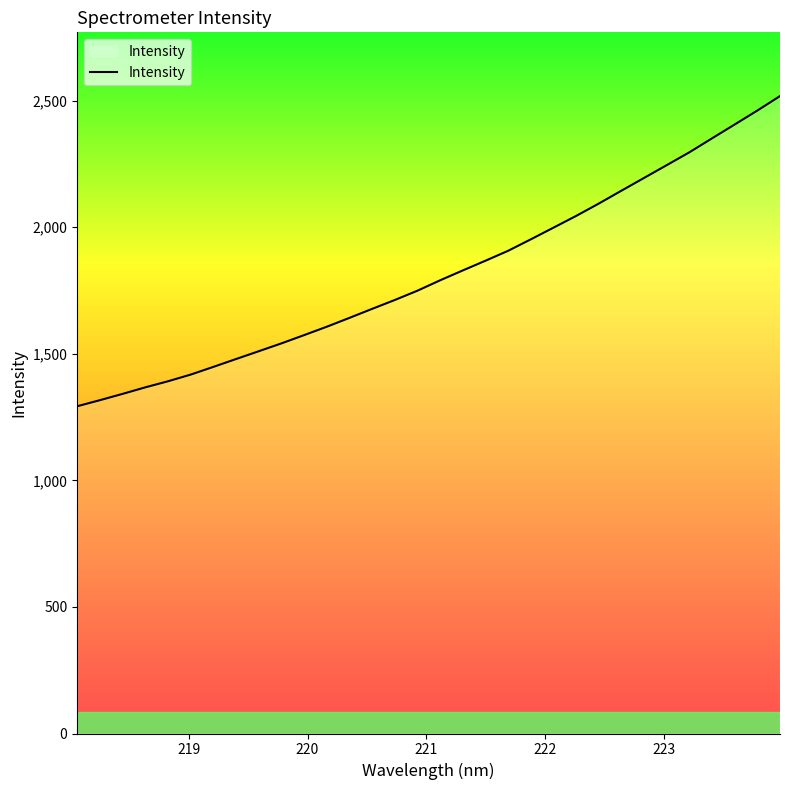

What is the greatest value displayed?

2517.8